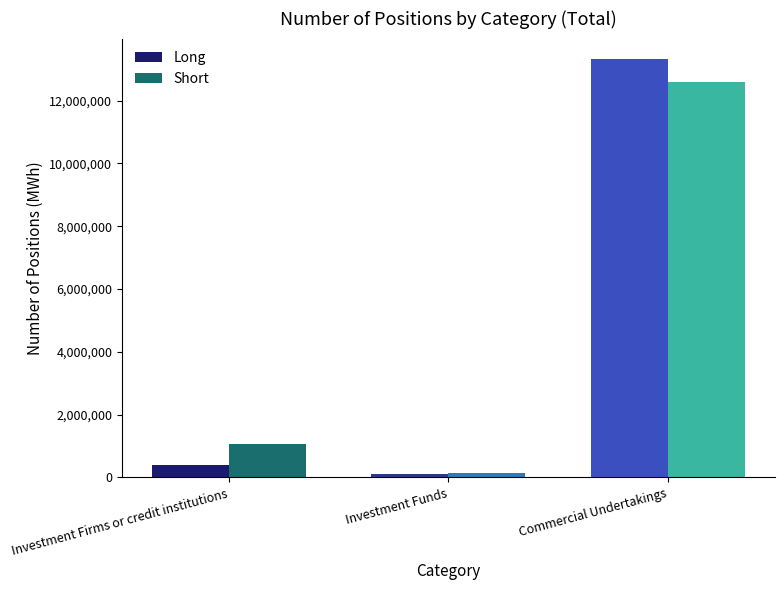

What is the approximate value of Long at Investment Firms or credit institutions, to the nearest 100?

385700